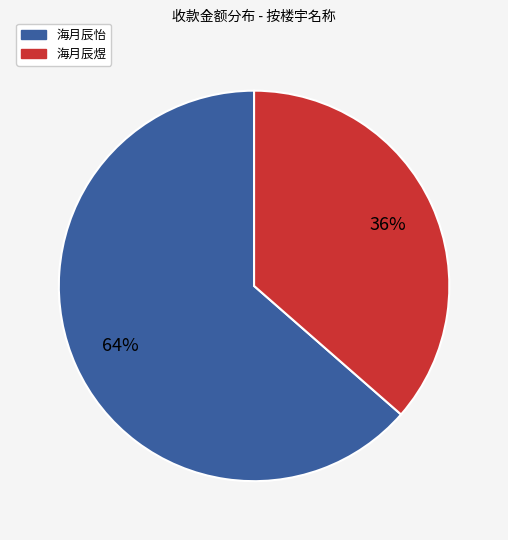

Rank the categories by value from highest to lowest.

海月辰怡, 海月辰煜